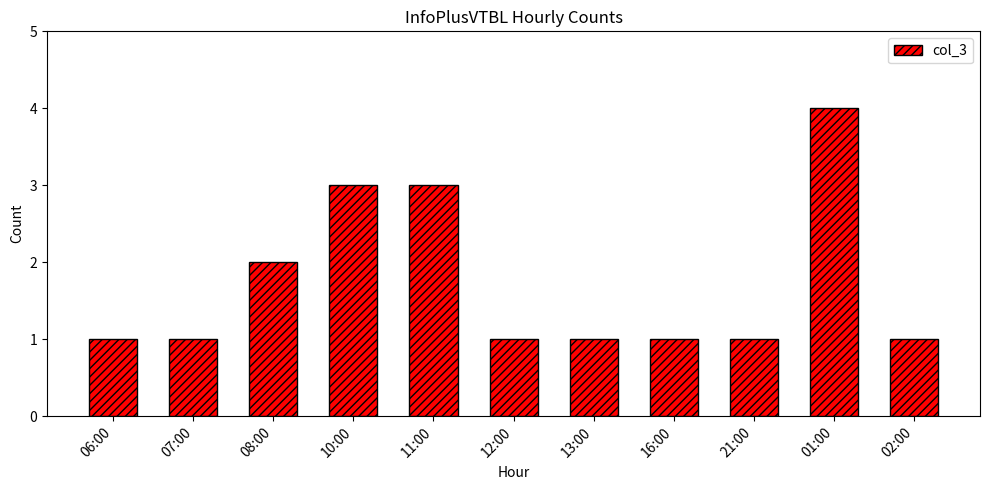

Read the value at 08:00.

2